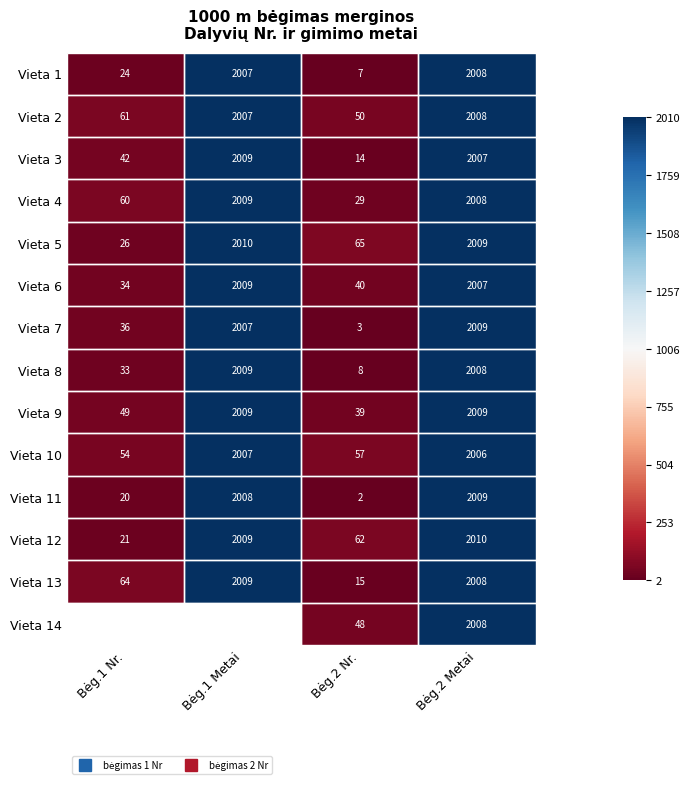

Between Bėg.2 Metai and Bėg.2 Nr., which is larger?

Bėg.2 Metai